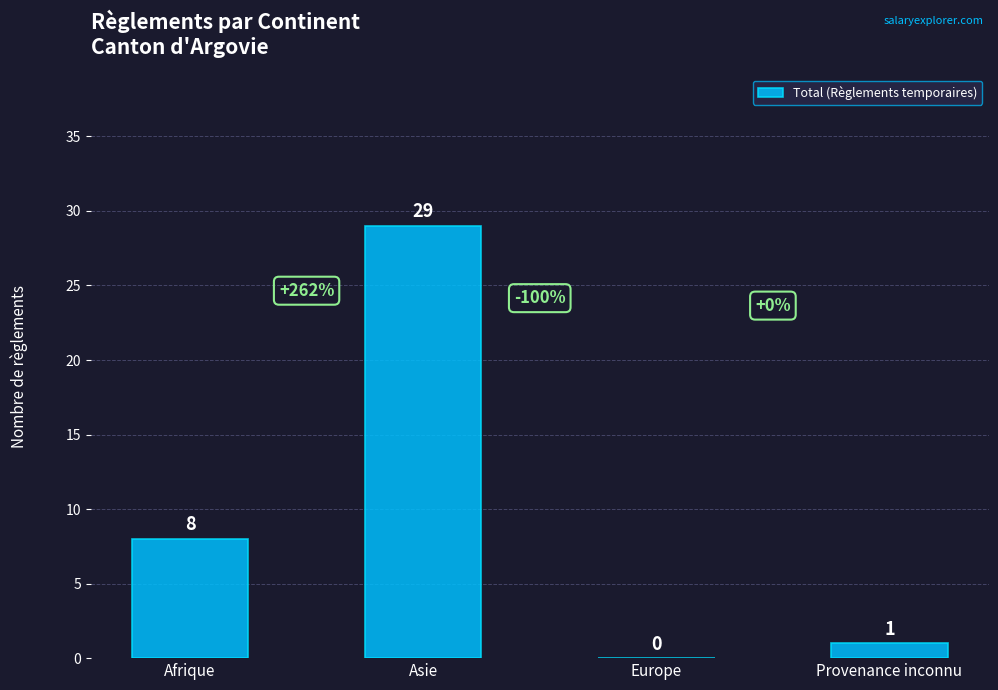

What is the sum of the values at Asie and Afrique?

37